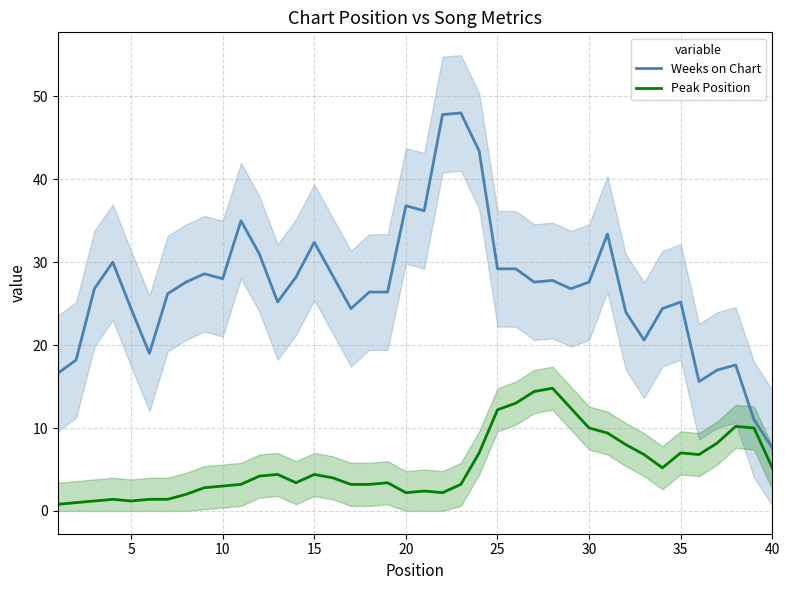

Reading right to left, list all the values displayed in this chart.

Weeks on Chart: 7.6	11.0	17.6	17.0	15.6	25.2	24.4	20.6	24.0	33.4	27.6	26.8	27.8	27.6	29.2	29.2	43.4	48.0	47.8	36.2	36.8	26.4	26.4	24.4	28.4	32.4	28.2	25.2	31.0	35.0	28.0	28.6	27.6	26.2	19.0	24.4	30.0	26.8	18.2	16.6
Peak Position: 5.2	10.0	10.2	8.2	6.8	7.0	5.2	6.8	8.0	9.4	10.0	12.4	14.8	14.4	13.0	12.2	7.0	3.2	2.2	2.4	2.2	3.4	3.2	3.2	4.0	4.4	3.4	4.4	4.2	3.2	3.0	2.8	2.0	1.4	1.4	1.2	1.4	1.2	1.0	0.8